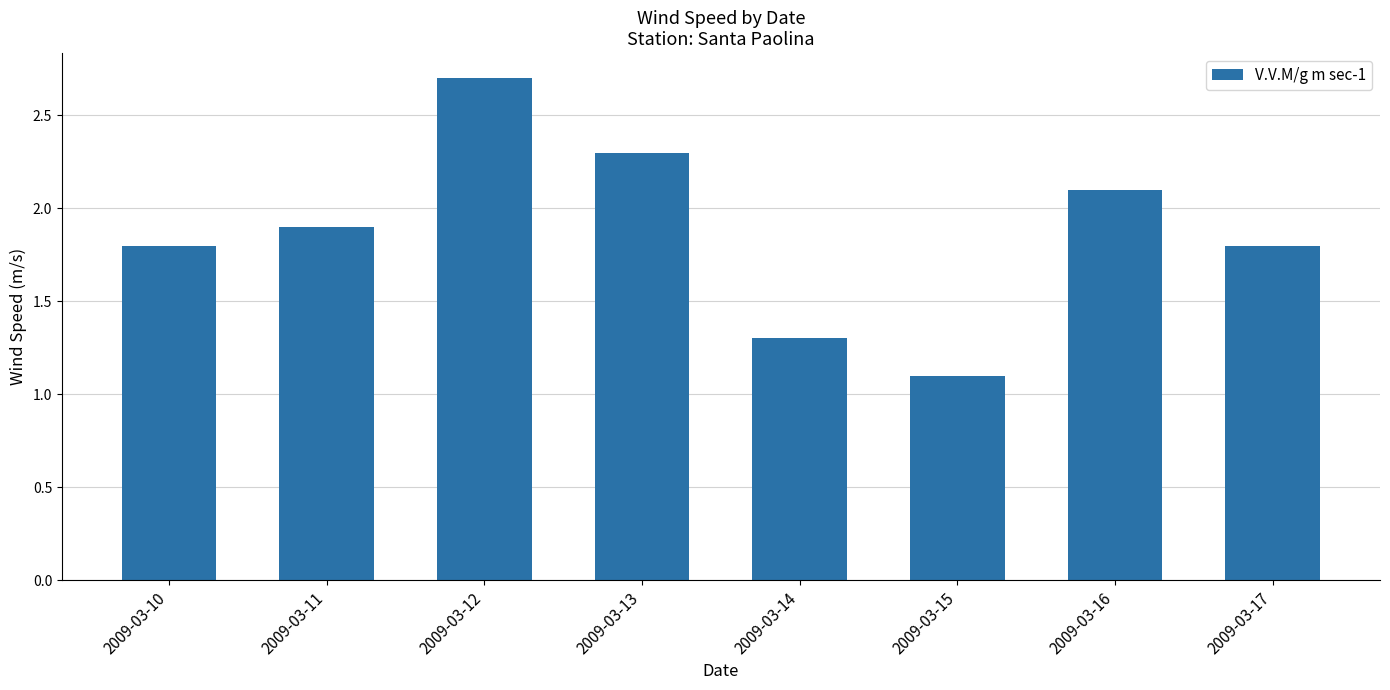

Which has a higher value, 2009-03-13 or 2009-03-15?

2009-03-13